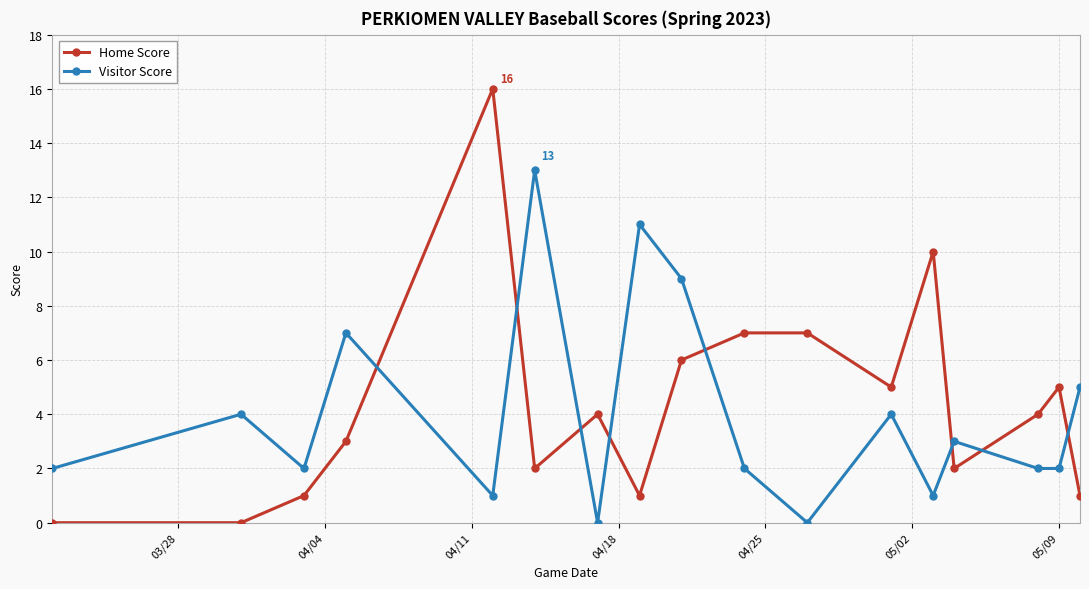

How many lines are shown in the chart?

2